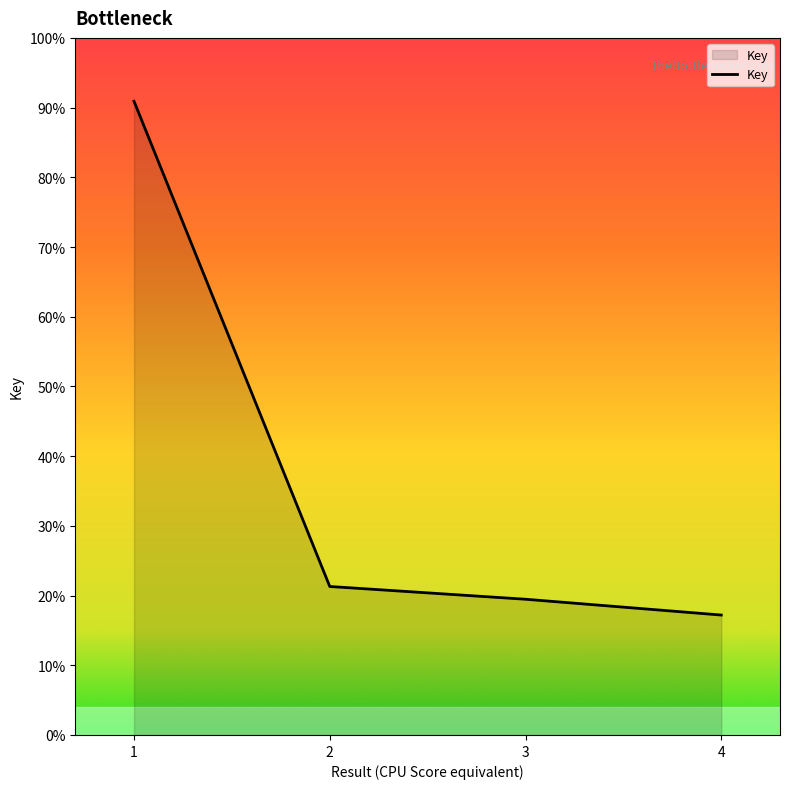

Does the chart display data point markers on the line(s)?

No